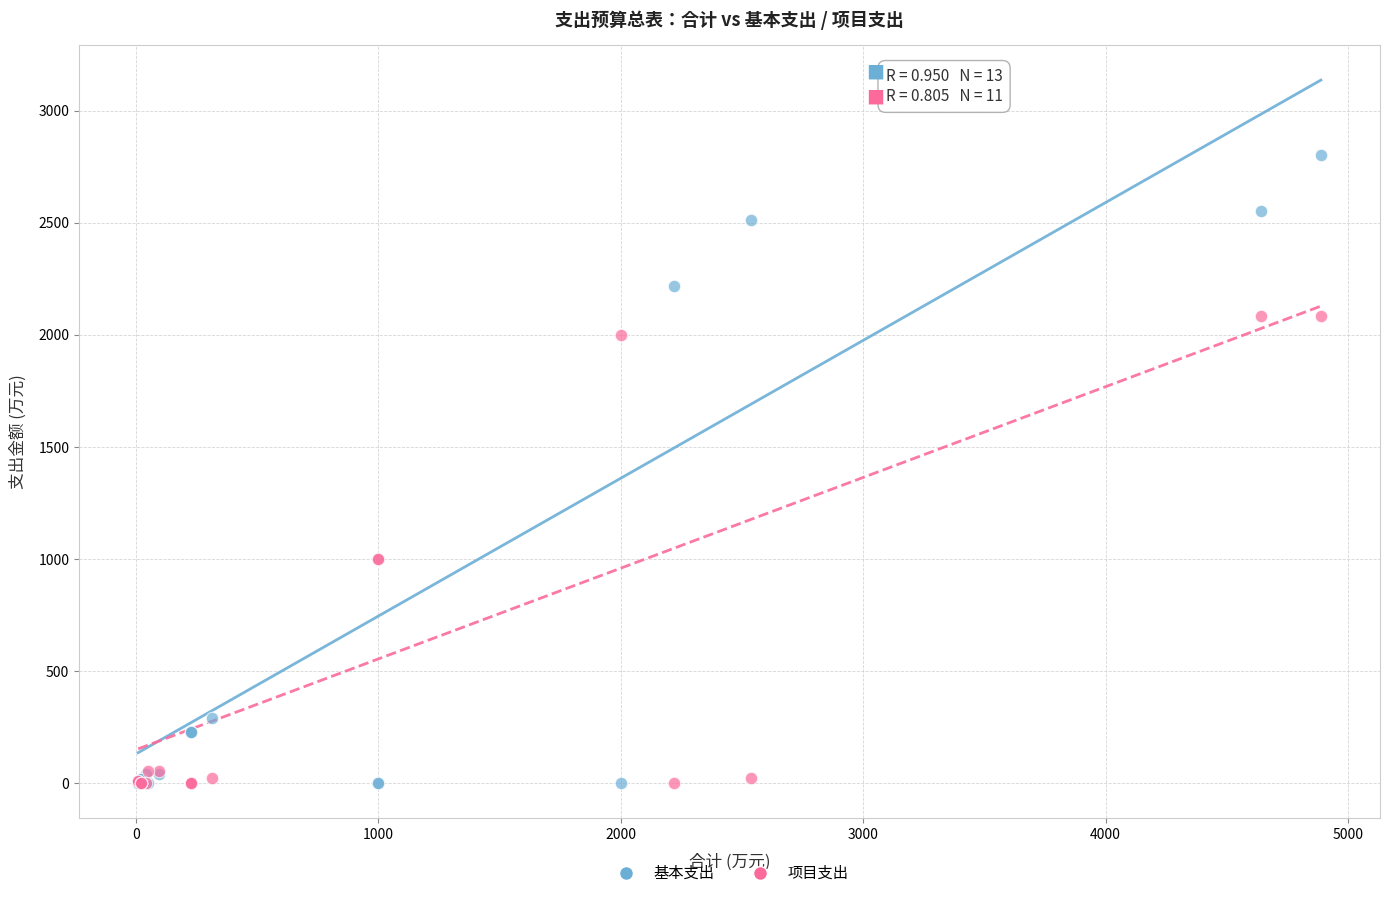

Which series reaches the maximum Y coordinate?

基本支出